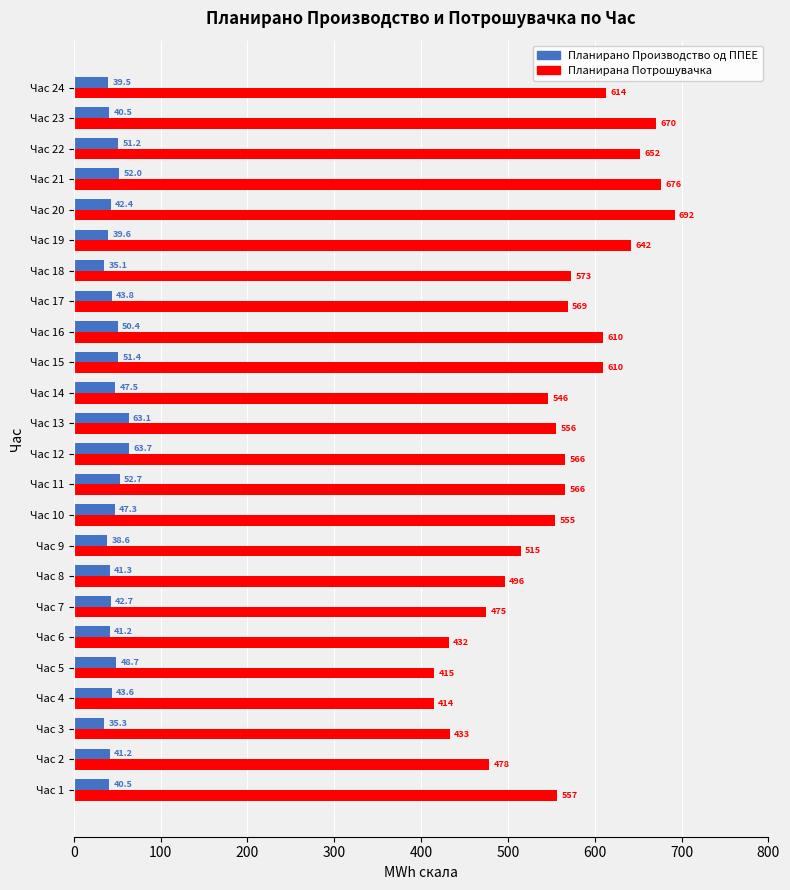

At which label does Планирано Производство од ППЕЕ reach its peak?

Час 12